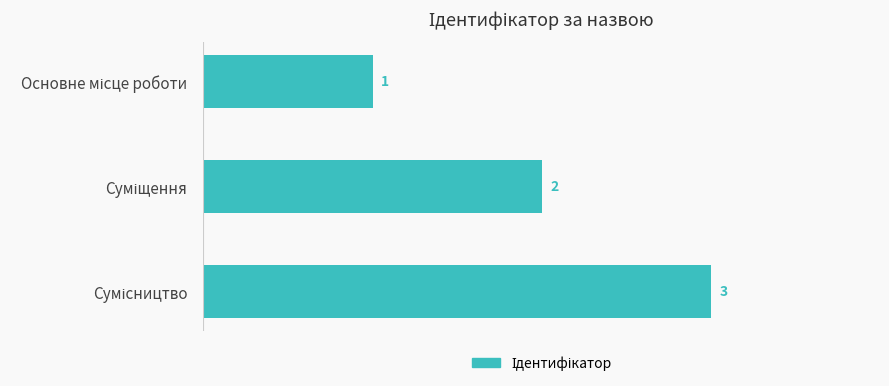

Are the bars horizontal?

Yes